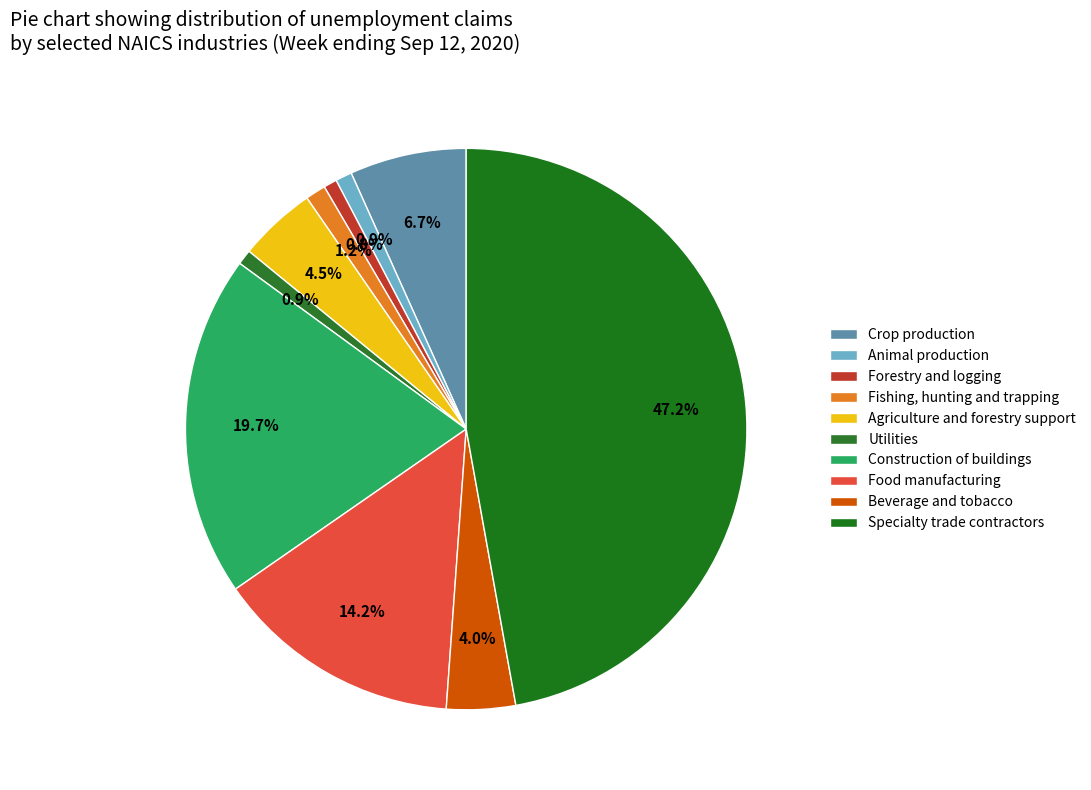

How many slices are in this pie chart?

10